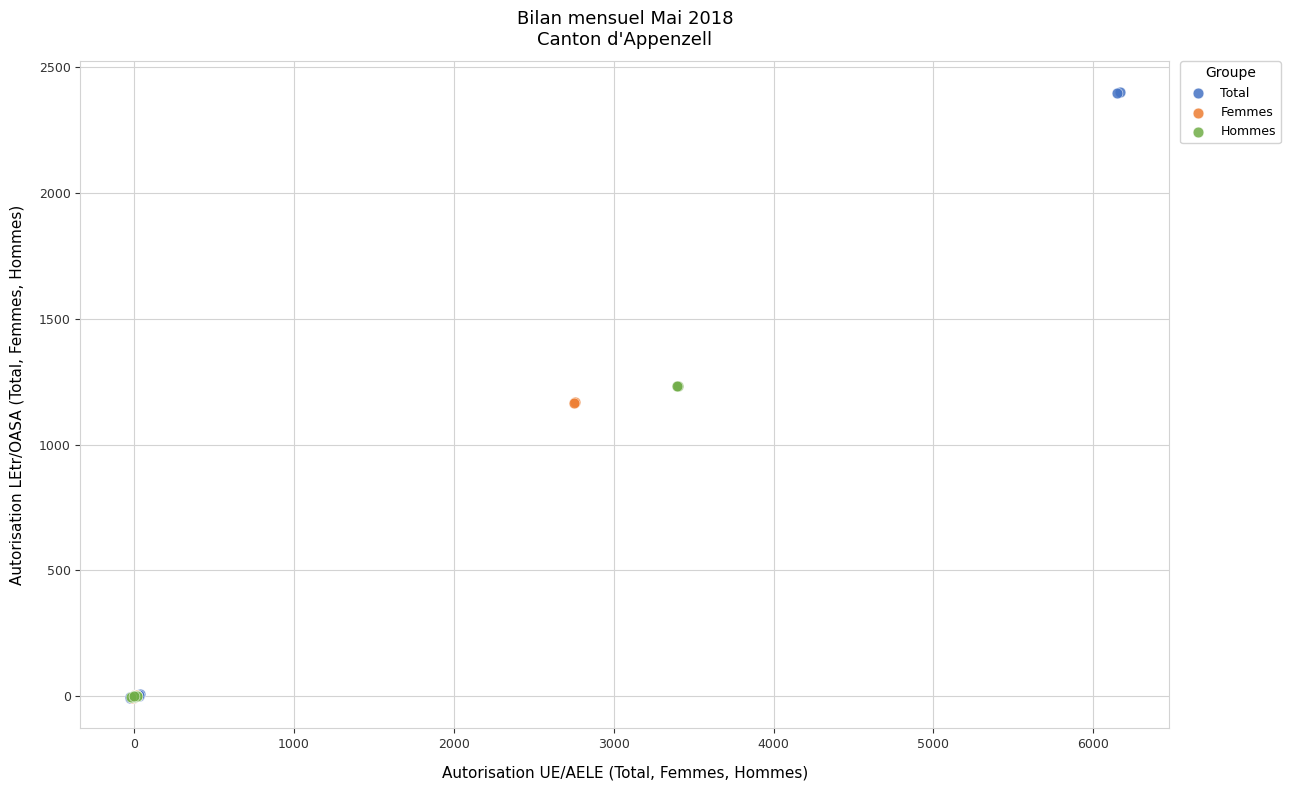

Which series has the largest Y range (max minus min)?

Total